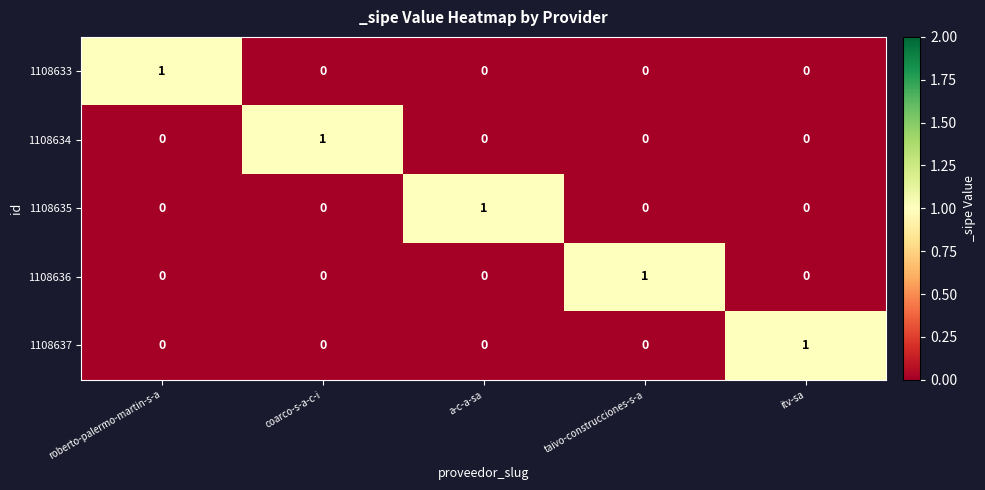

How many 1108635 values are between 0 and 1?

5